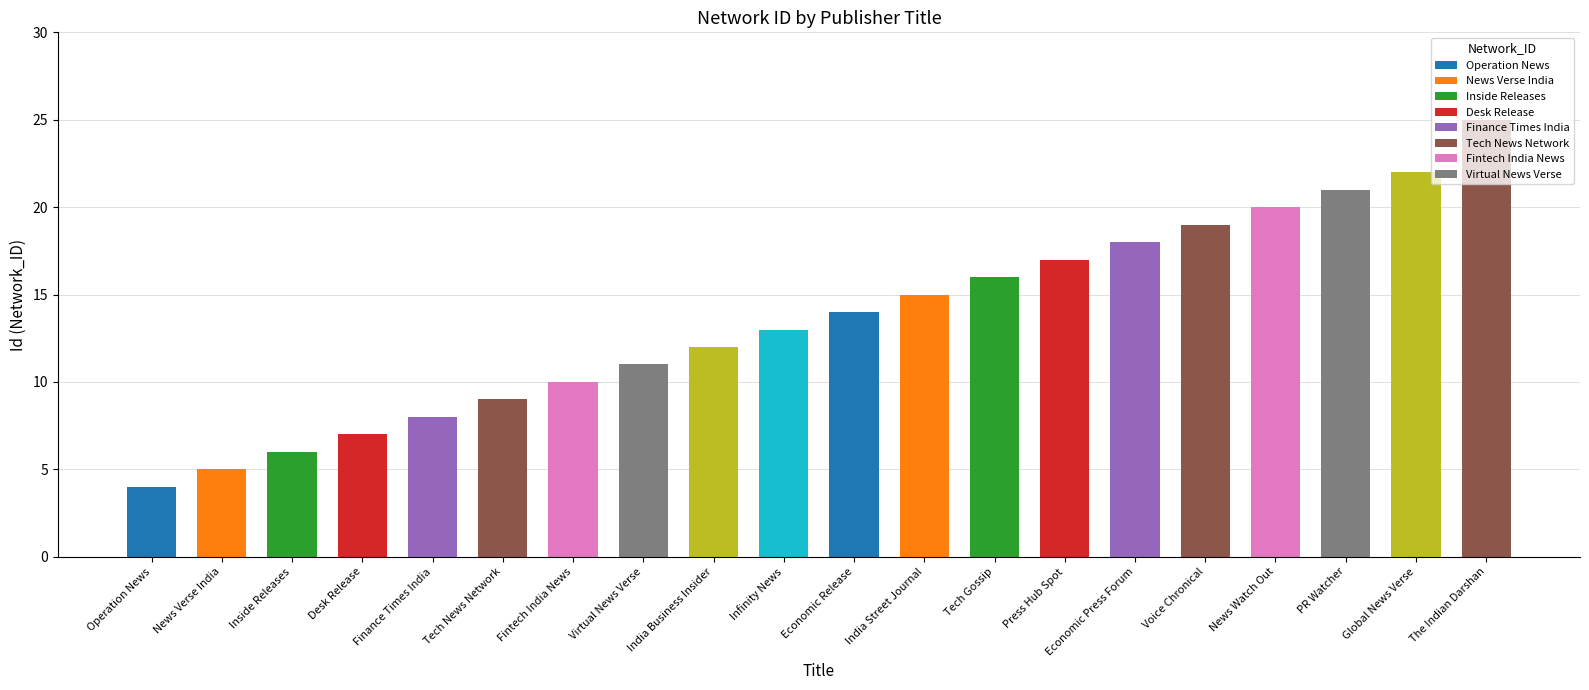

Reading left to right, transcribe all the data shown in this chart.

Operation News=4	News Verse India=5	Inside Releases=6	Desk Release=7	Finance Times India=8	Tech News Network=9	Fintech India News=10	Virtual News Verse=11	India Business Insider=12	Infinity News=13	Economic Release=14	India Street Journal=15	Tech Gossip=16	Press Hub Spot=17	Economic Press Forum=18	Voice Chronical=19	News Watch Out=20	PR Watcher=21	Global News Verse=22	The Indian Darshan=25